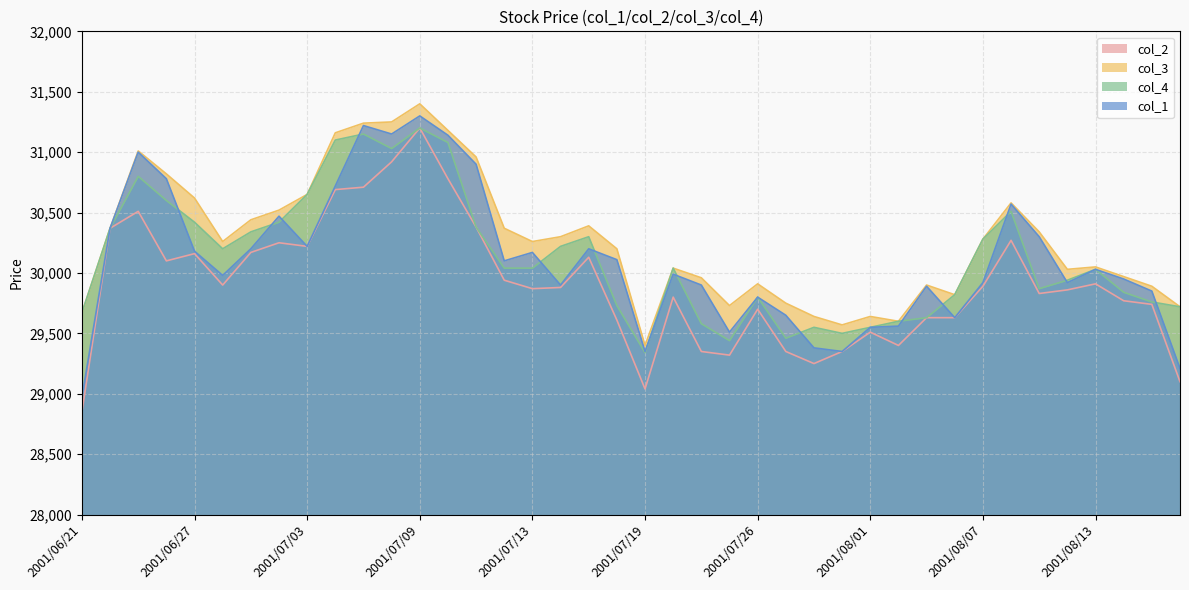

What is the label of the 6th point from the left?

2001/06/28